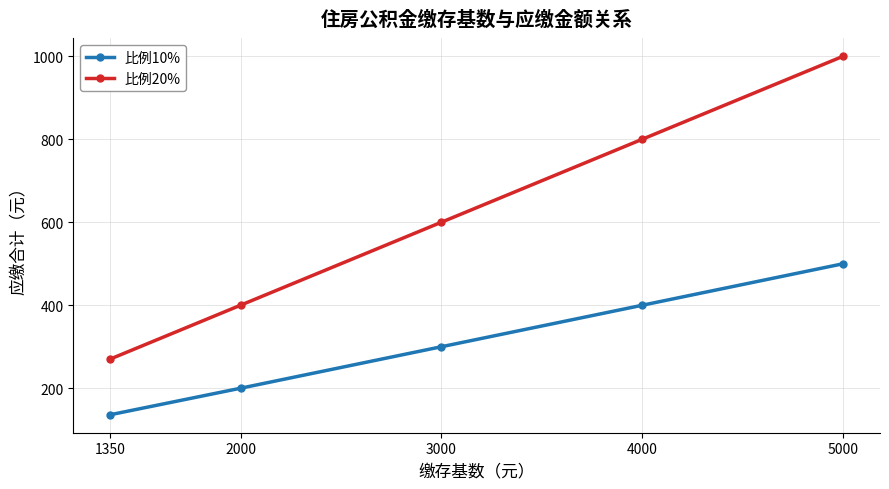

At which label does 比例20% reach its peak?

5000